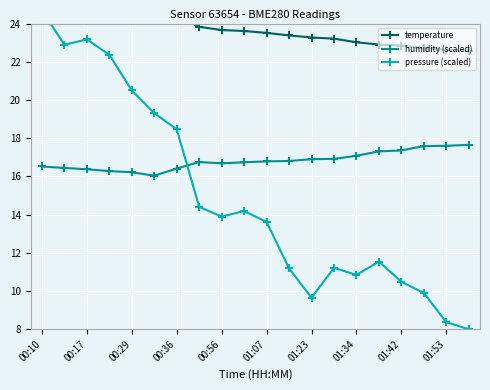

At 01:23, list the series in order from largest to smallest.

temperature, humidity (scaled), pressure (scaled)